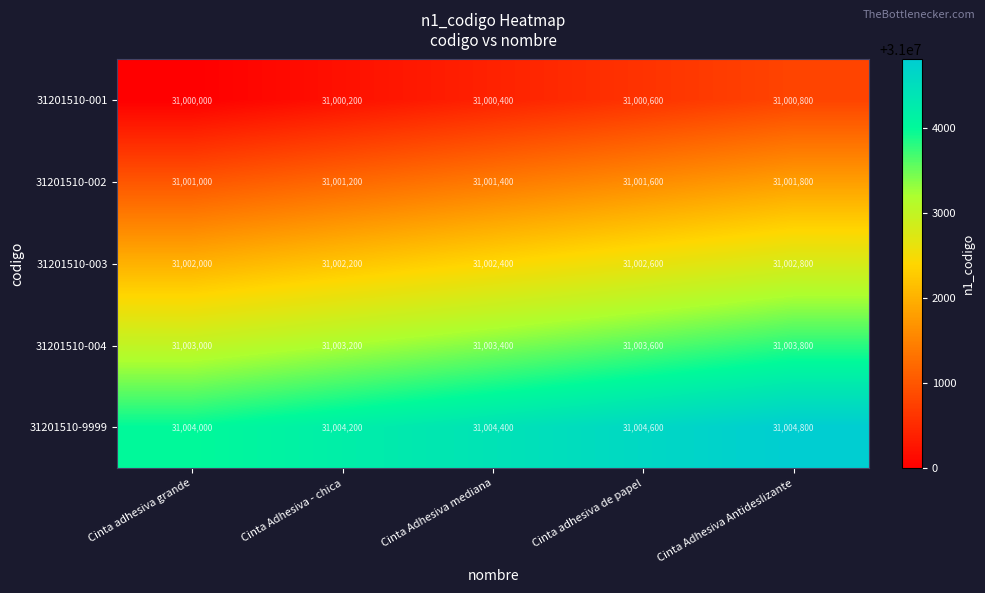

What is the difference between the second highest and minimum values in the 31201510-004 series?

600